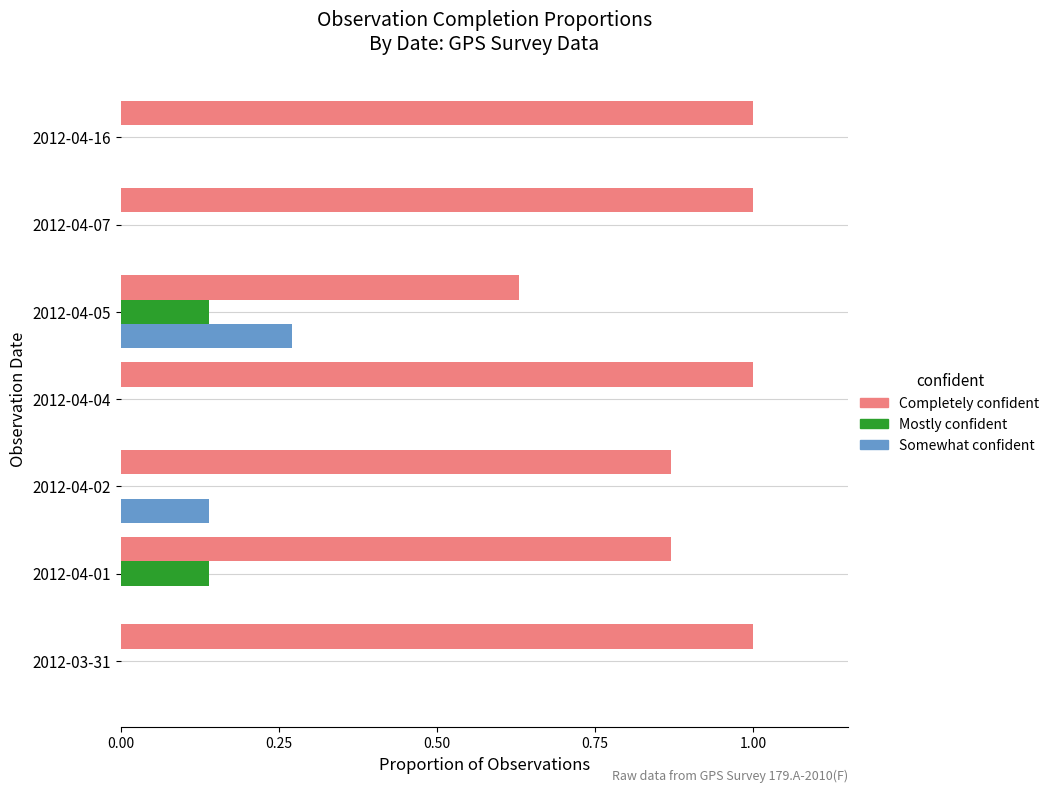

What is the sum of all Somewhat confident values?

0.4